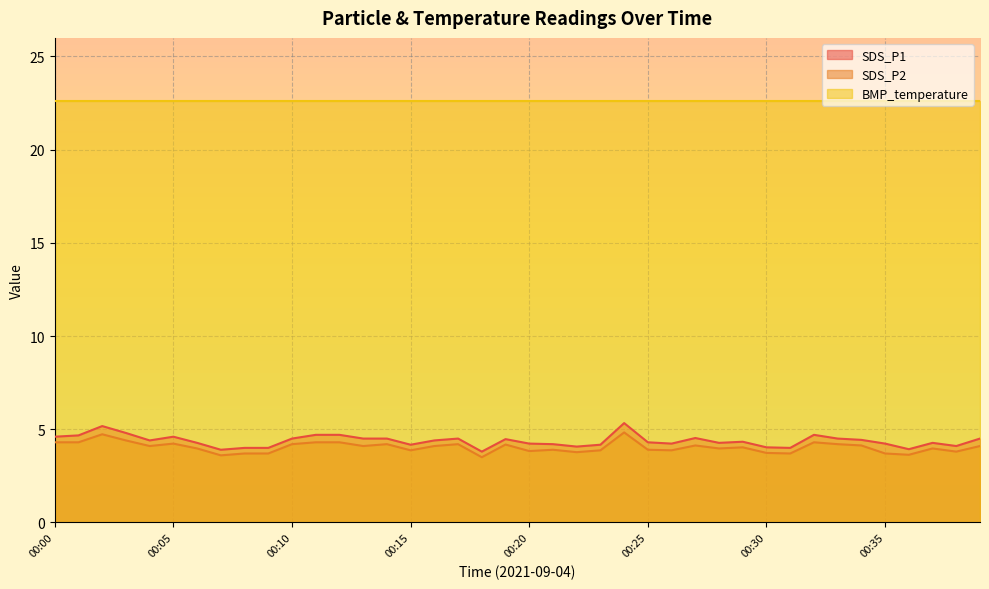

Is it true that BMP_temperature equals 22.6 at 00:20?

True